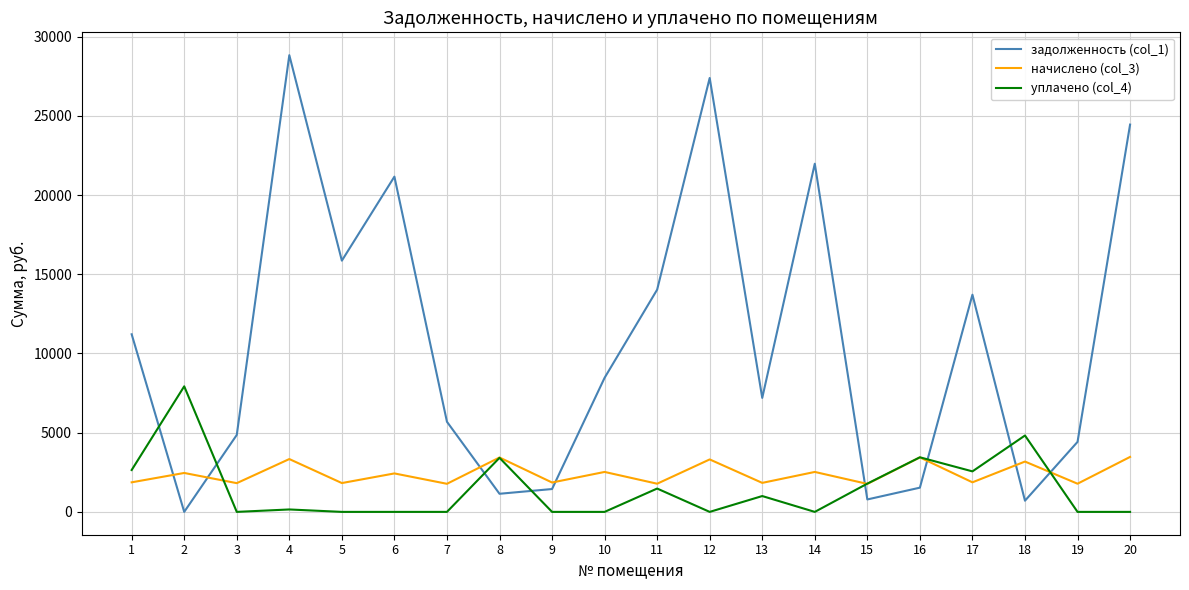

List the series in order of their peak value, highest first.

задолженность (col_1), уплачено (col_4), начислено (col_3)